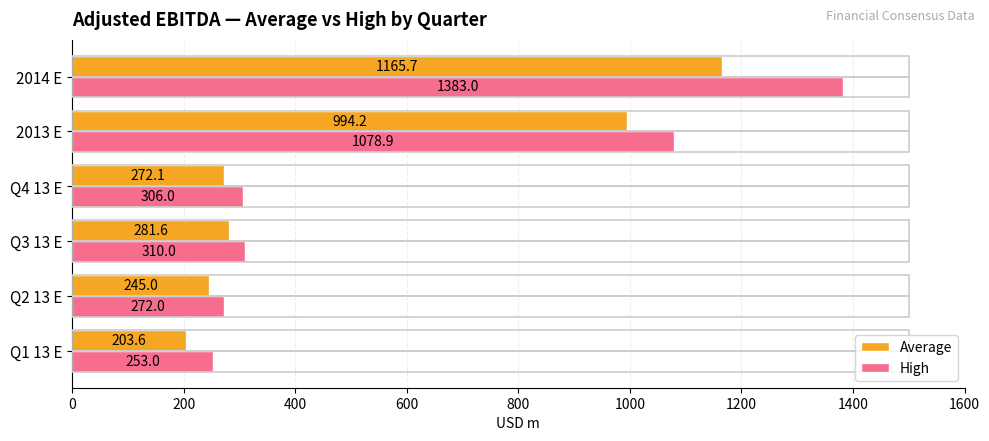

What is the total value across all series at 2014 E?

2548.7